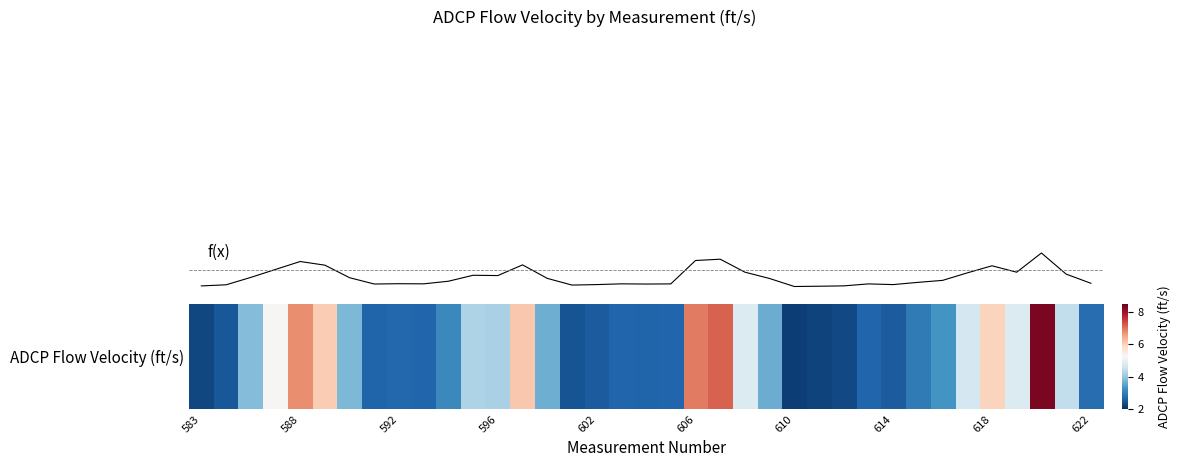

Approximately how many times larger is the value at 12 compared to 31?

0.9